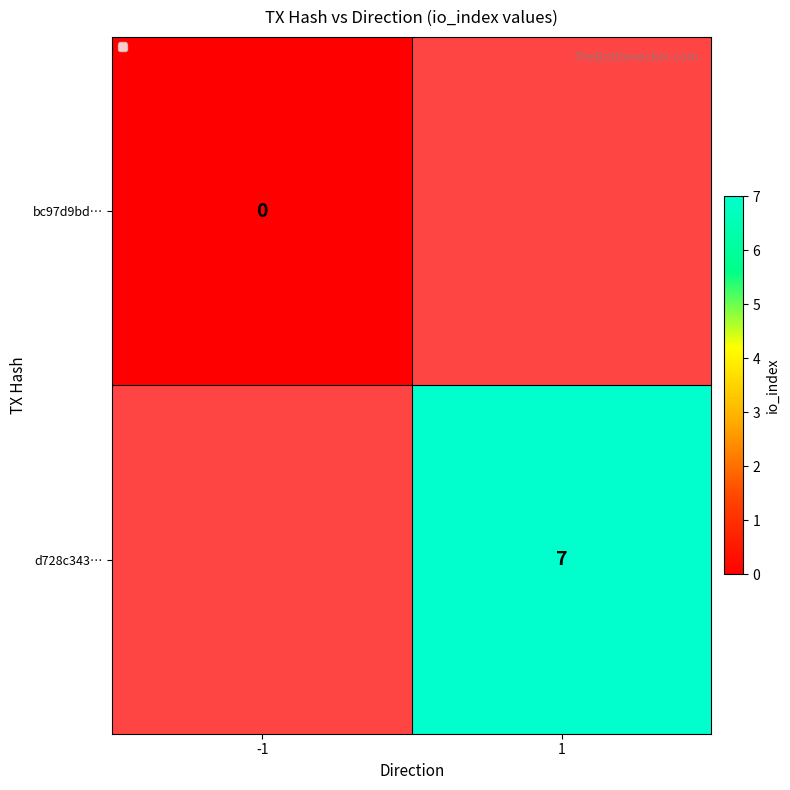

The d728c343… series shows 7 at 1. True or false?

True